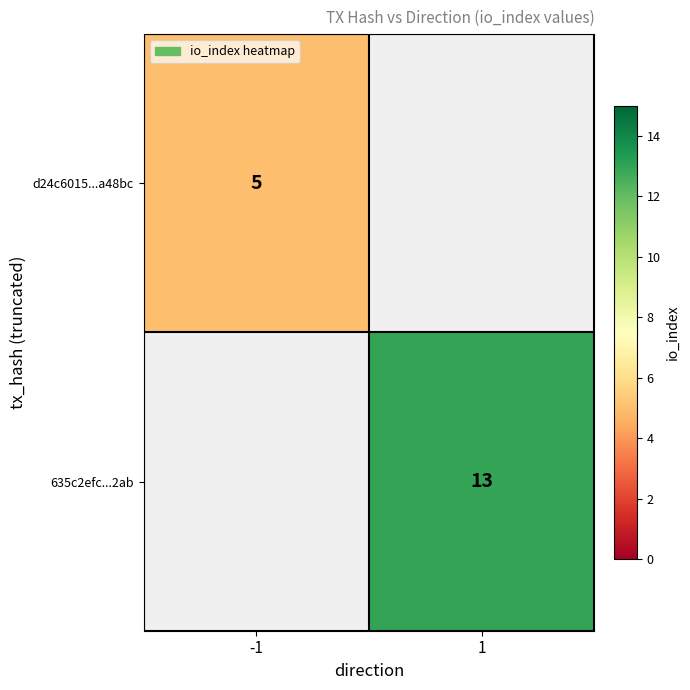

True or false: d24c6015...a48bc has a value of 5 at -1.

True